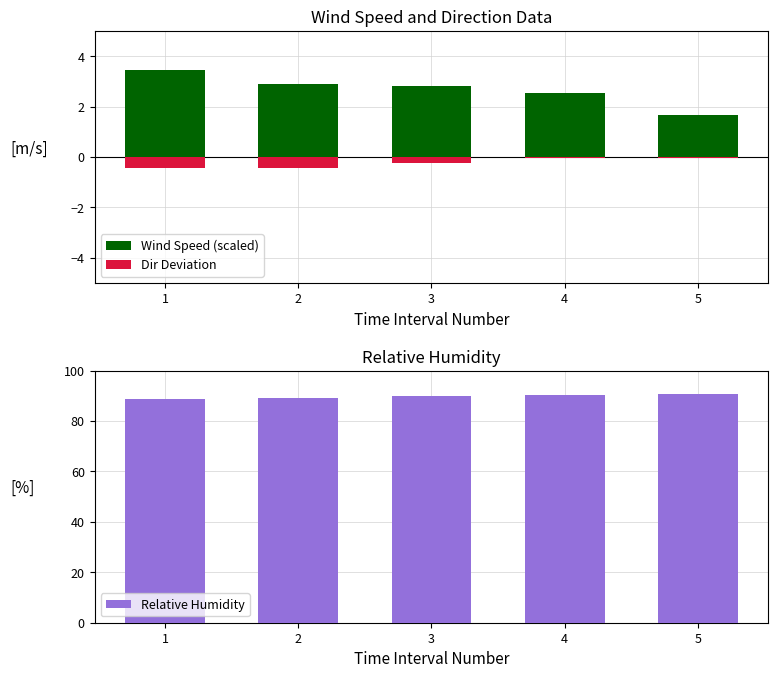

Read the Relative Humidity value at 2.

89.3